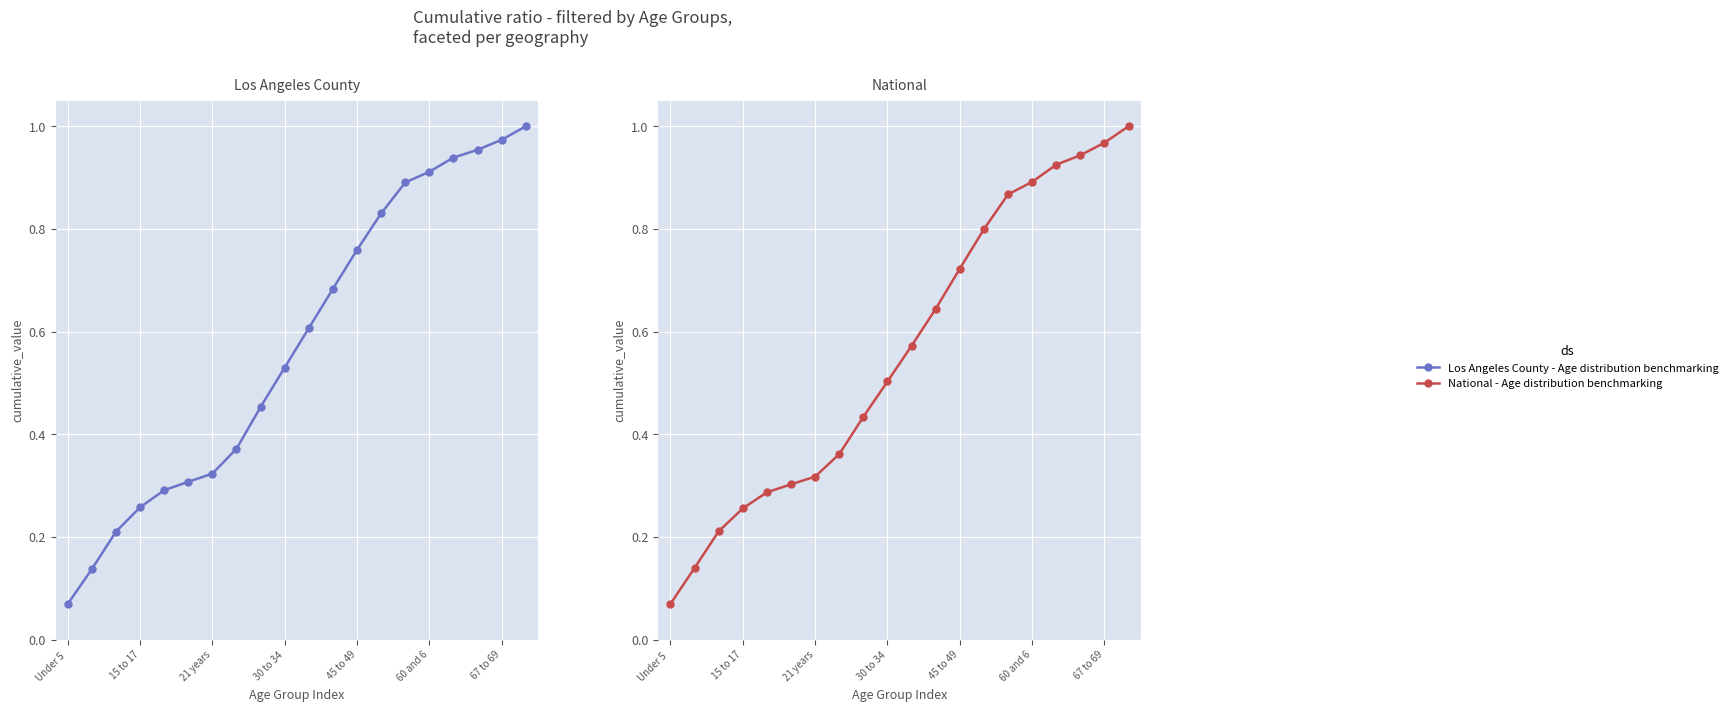

How many lines are shown in the chart?

2